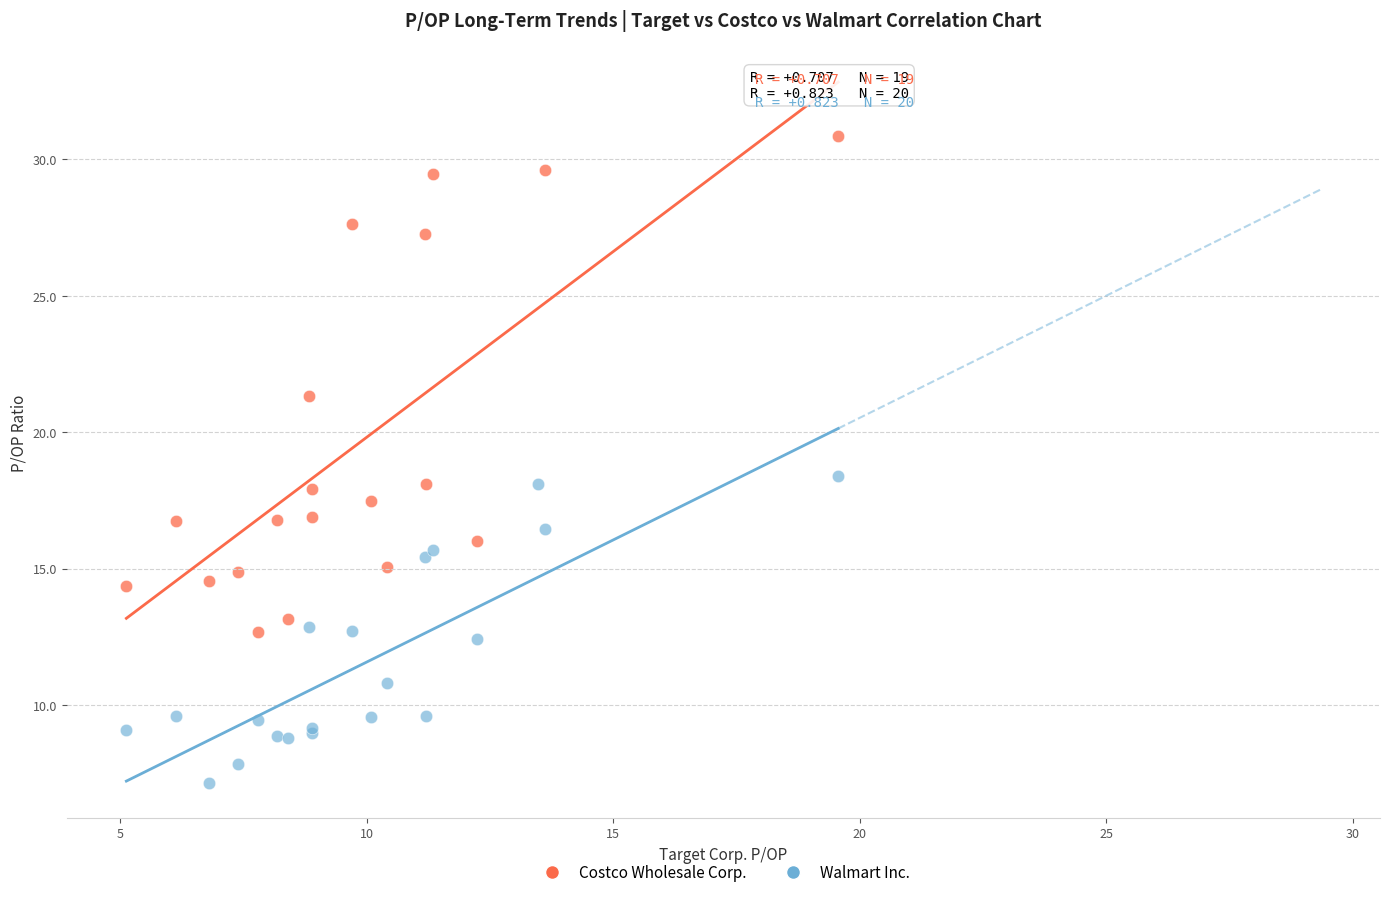

Which series contains the highest Y value?

Costco Wholesale Corp.